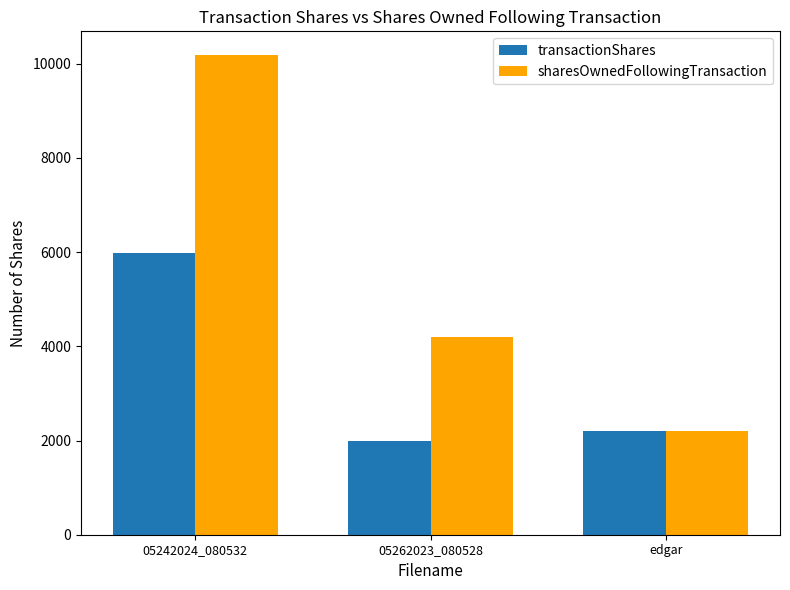

Which series changed the most between 05242024_080532 and edgar?

sharesOwnedFollowingTransaction